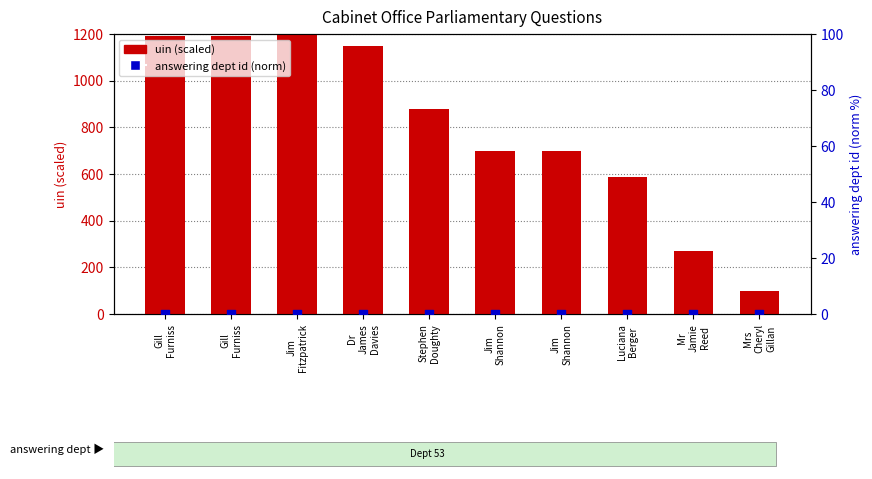

Which series has the largest Y range (max minus min)?

uin (scaled)